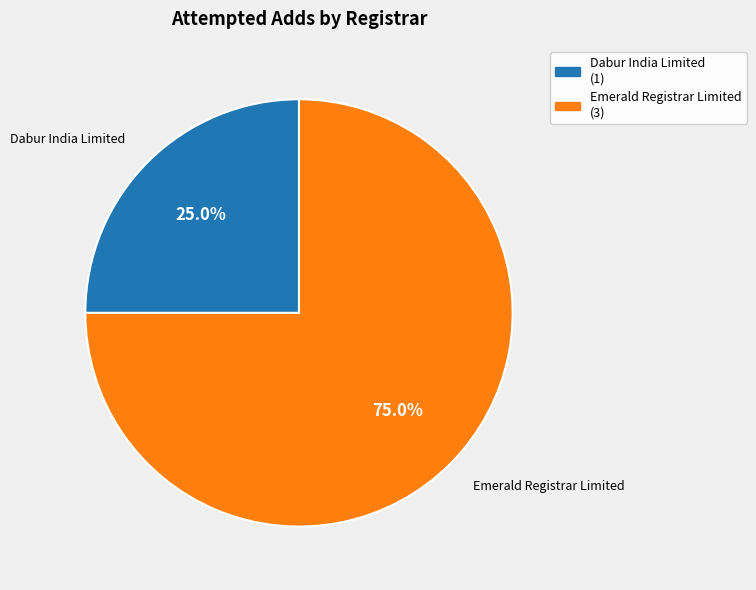

Rank the categories by value from highest to lowest.

Emerald Registrar Limited, Dabur India Limited